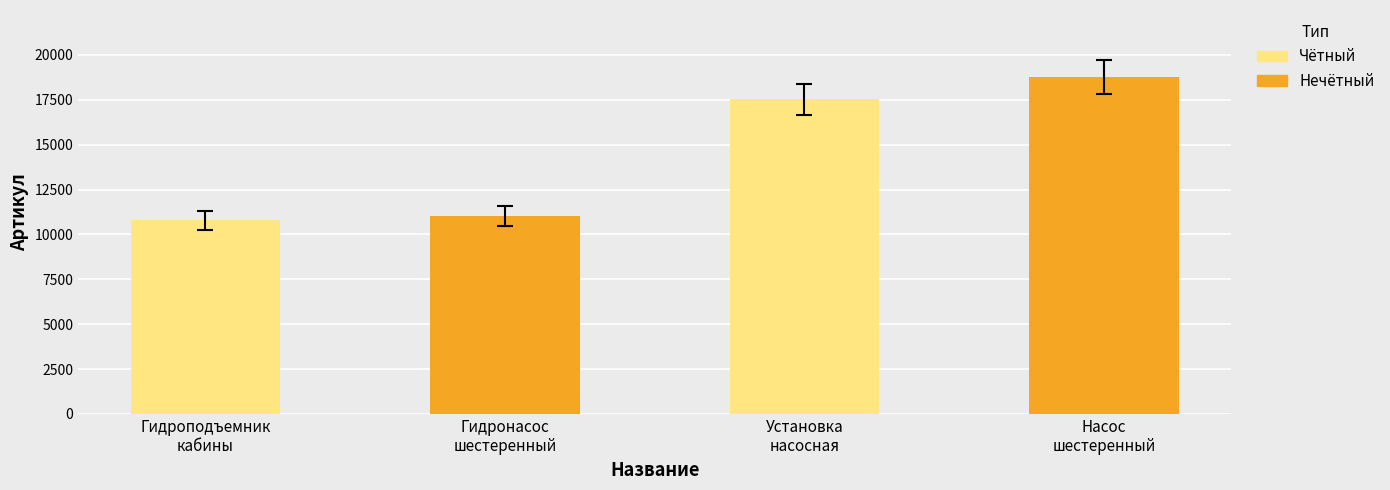

What is the sum of all values?

58074